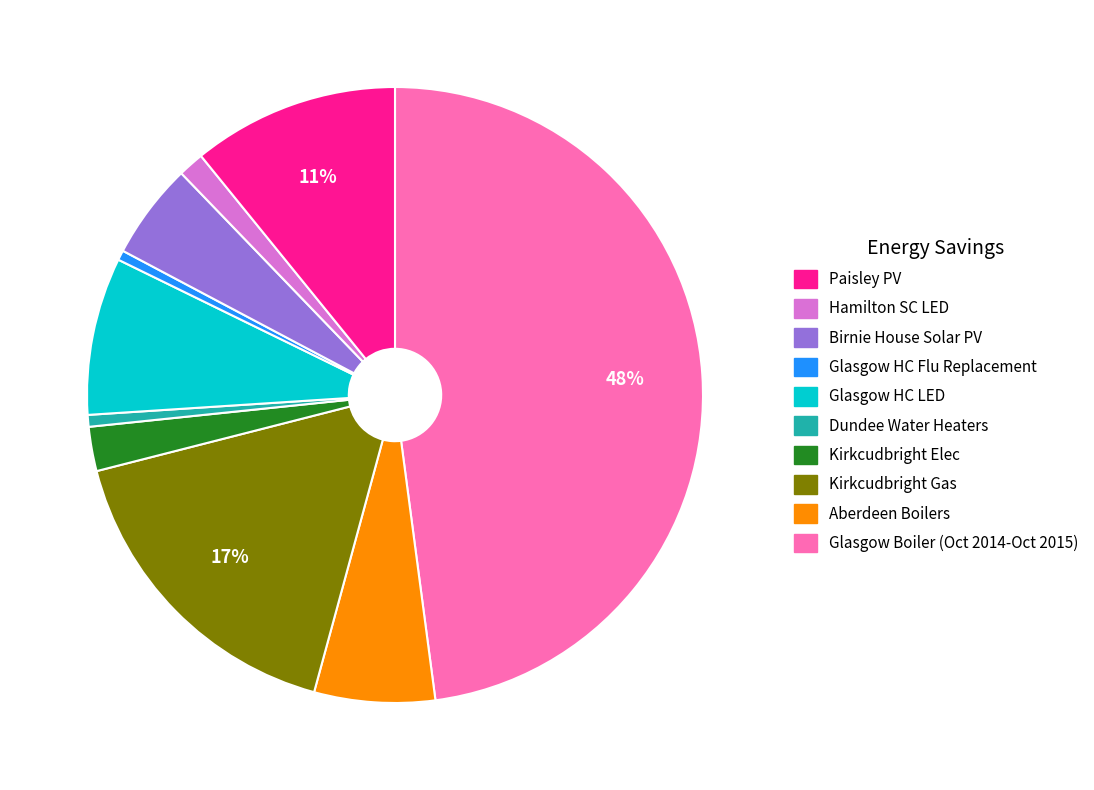

To the nearest percent, what is the difference between the largest and smallest slice percentages?

47%